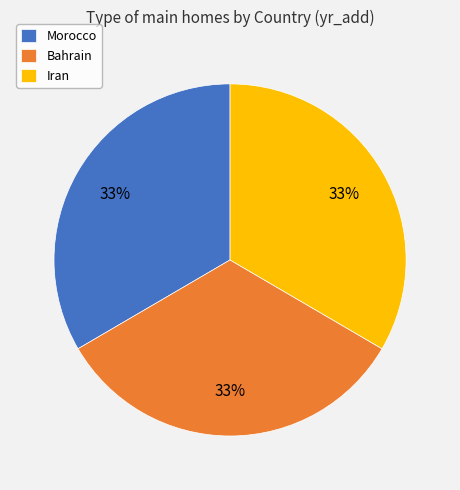

Combined, do Iran and Morocco account for over 50%?

Yes